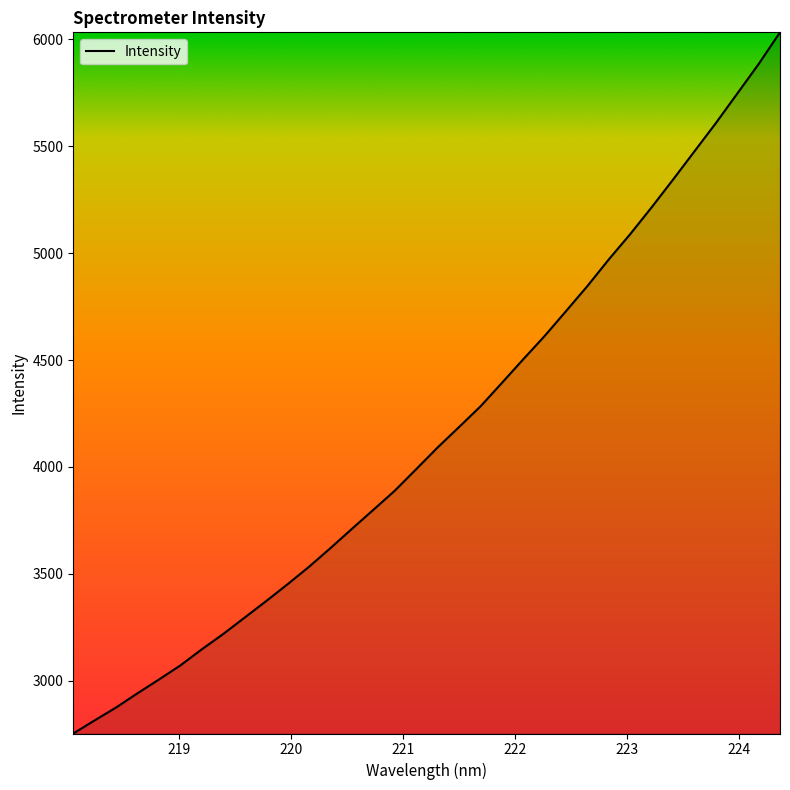

What is the minimum value shown in the chart?

2752.5